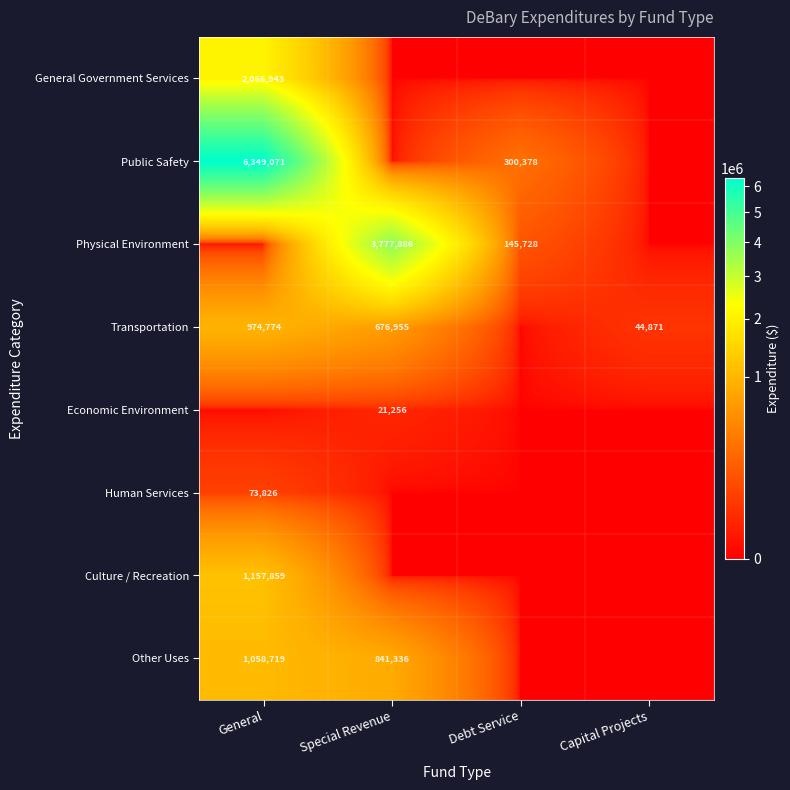

At which category is the sum across all series the highest?

General